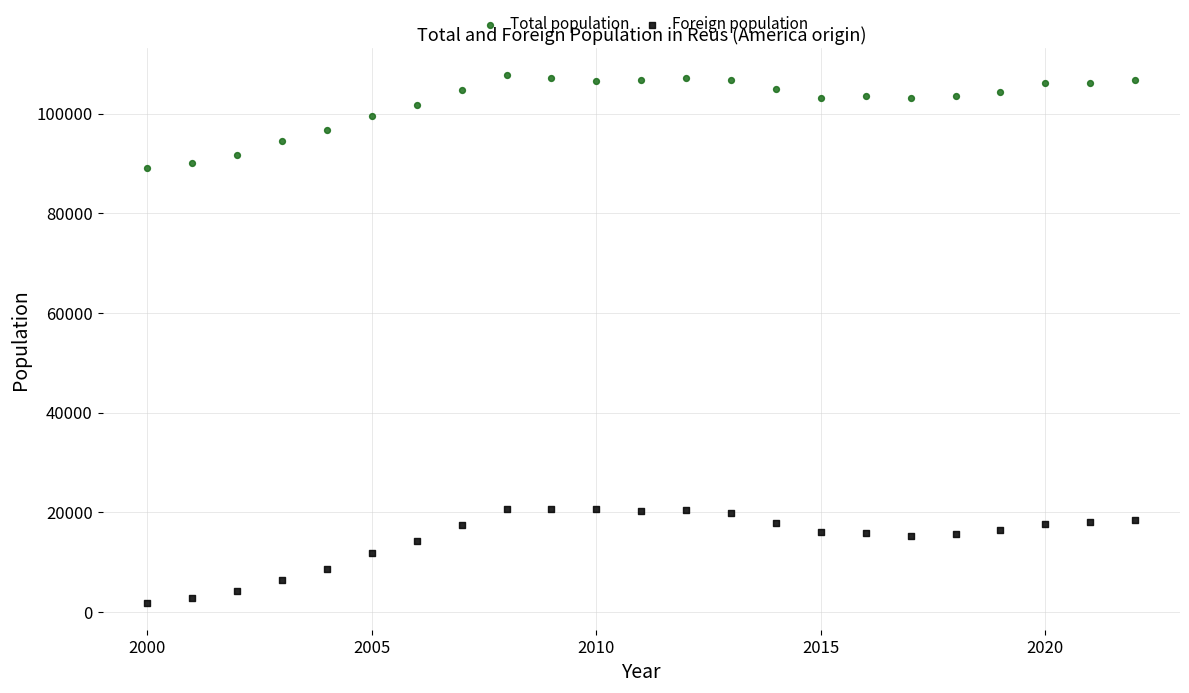

Across all data points, what is the range of X values (max minus min)?

22